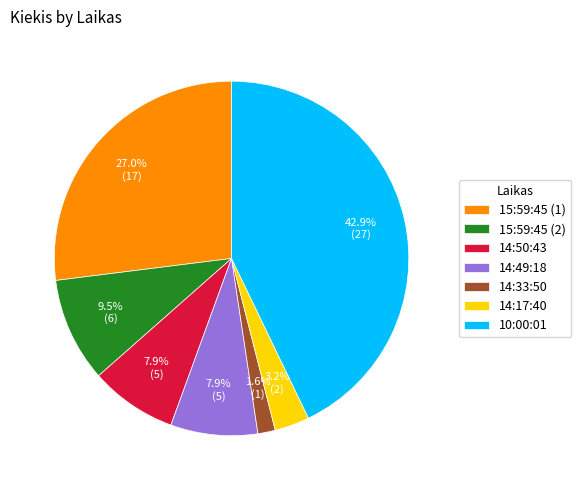

Is it true that 15:59:45 (1) is 35% of the pie?

False